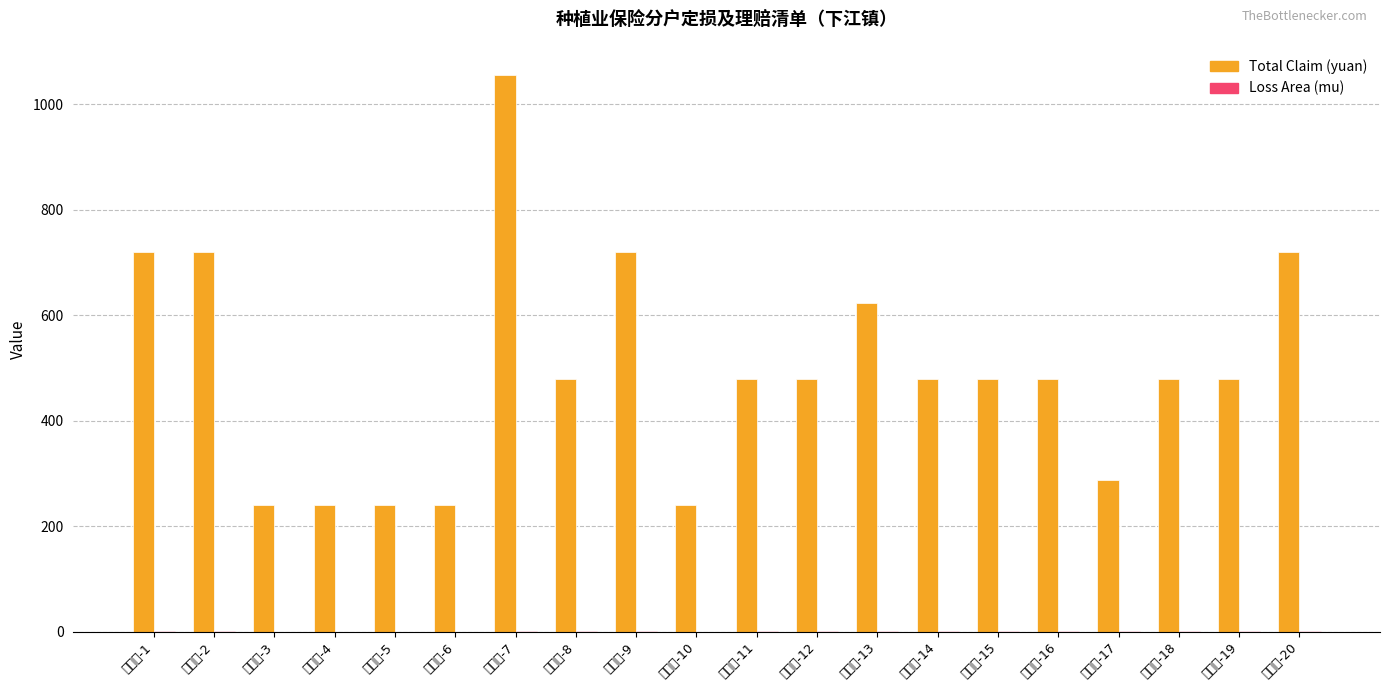

What position from the right is 平江村-12?

9